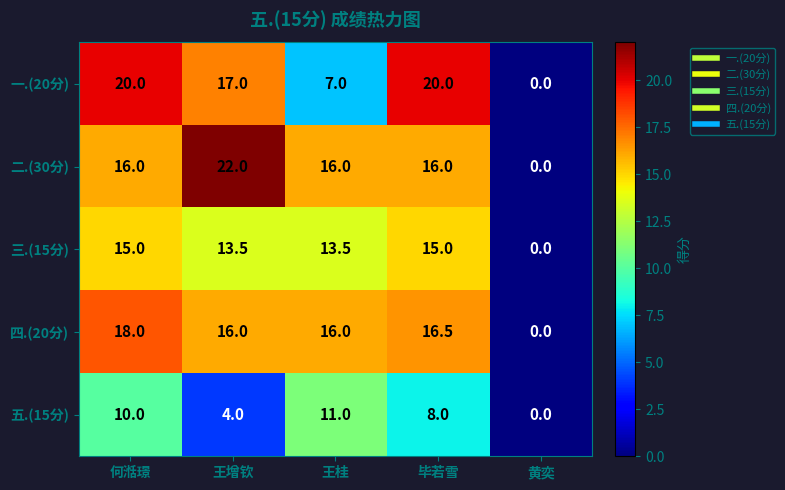

How many positive values does the 四.(20分) series have?

4